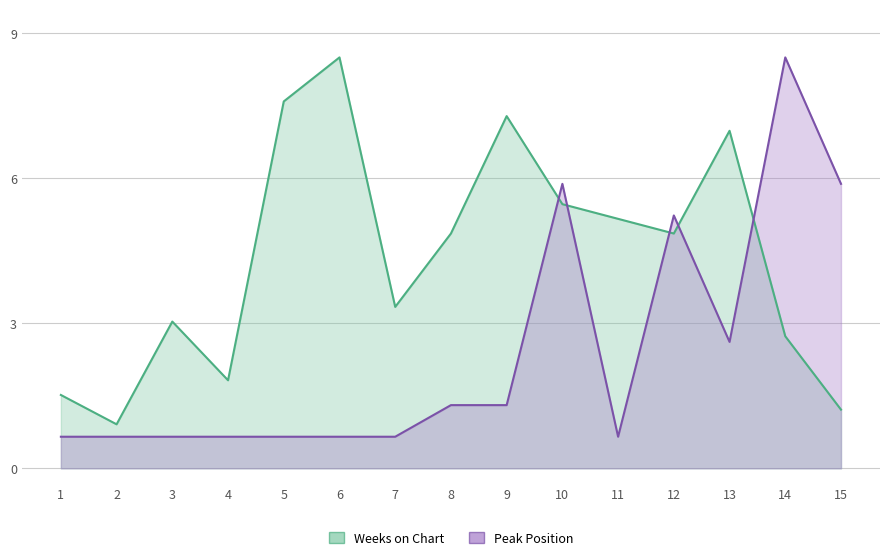

True or false: Peak Position has a value of 0.3 at 4.

False